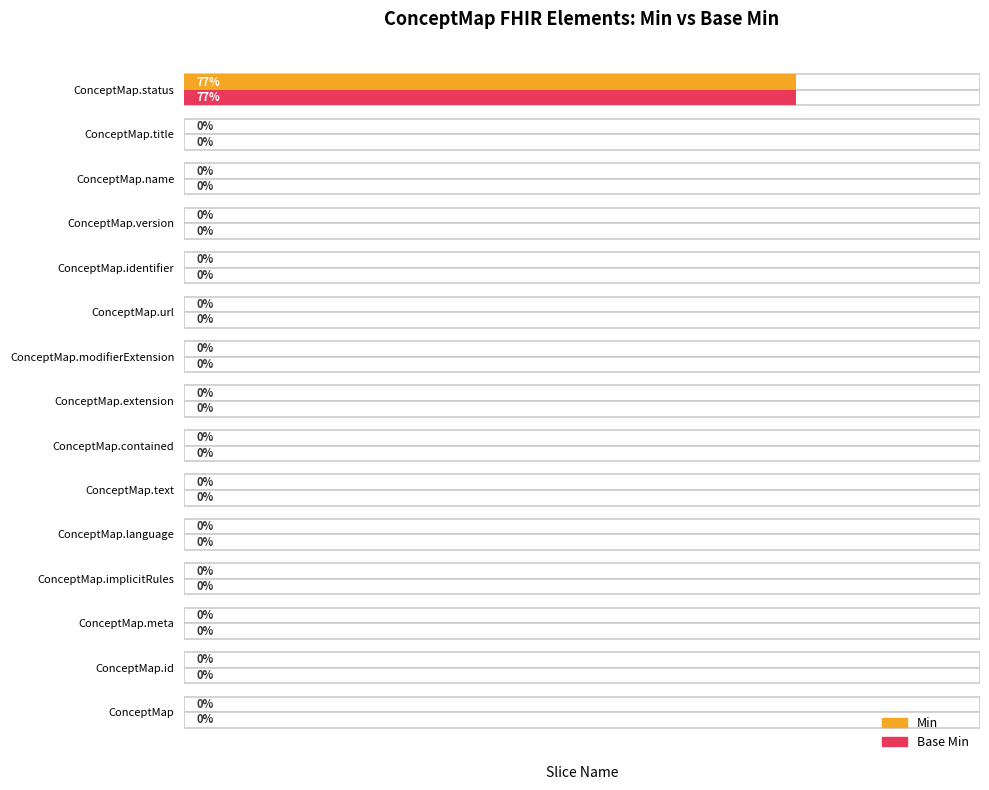

True or false: Min has a value of 1 at ConceptMap.implicitRules.

False